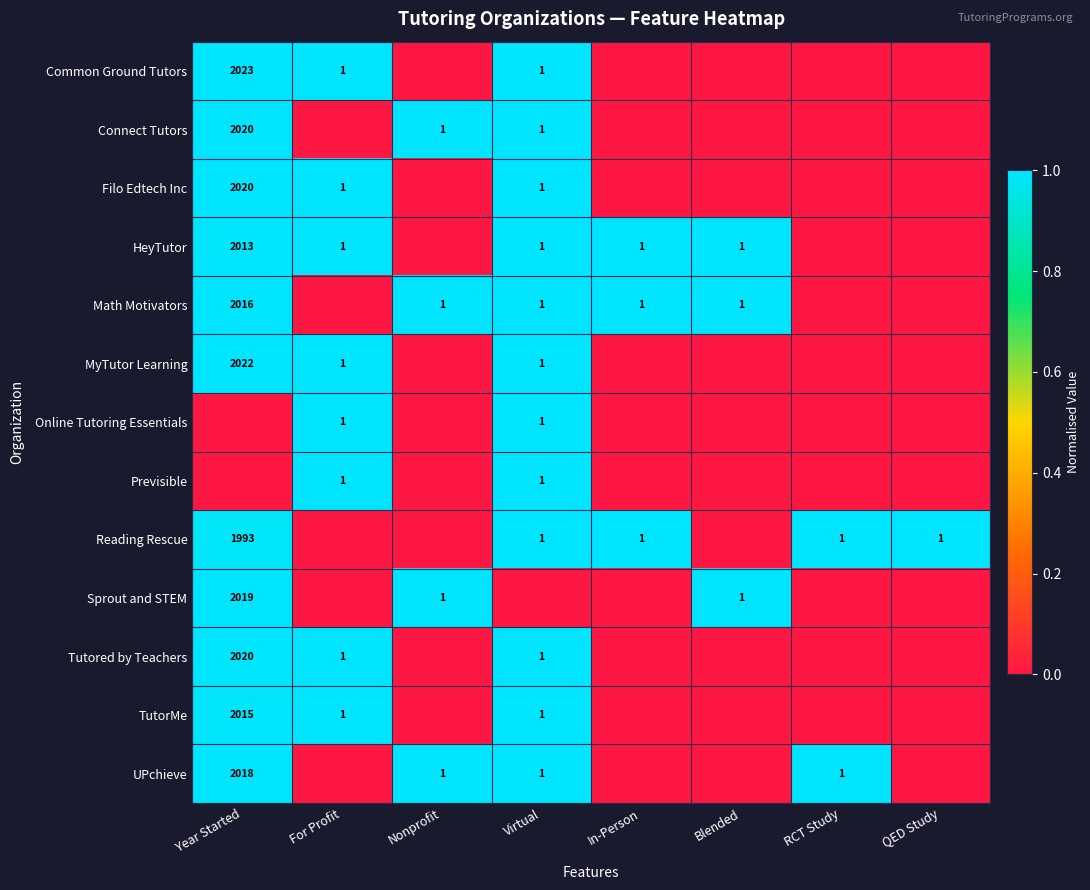

The value of Common Ground Tutors at Virtual is 1. True or false?

True